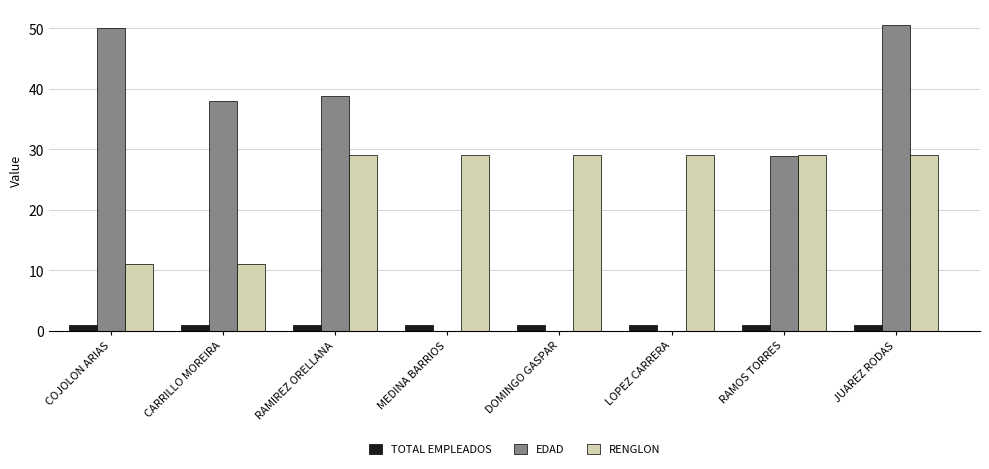

What is the sum of all EDAD values?

206.4